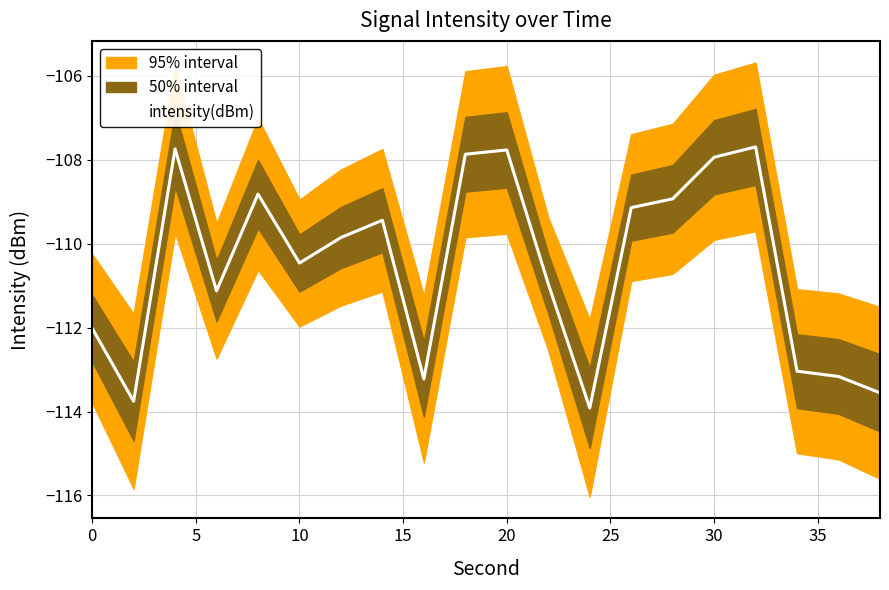

What is the highest value of the intensity(dBm) series?

-107.7